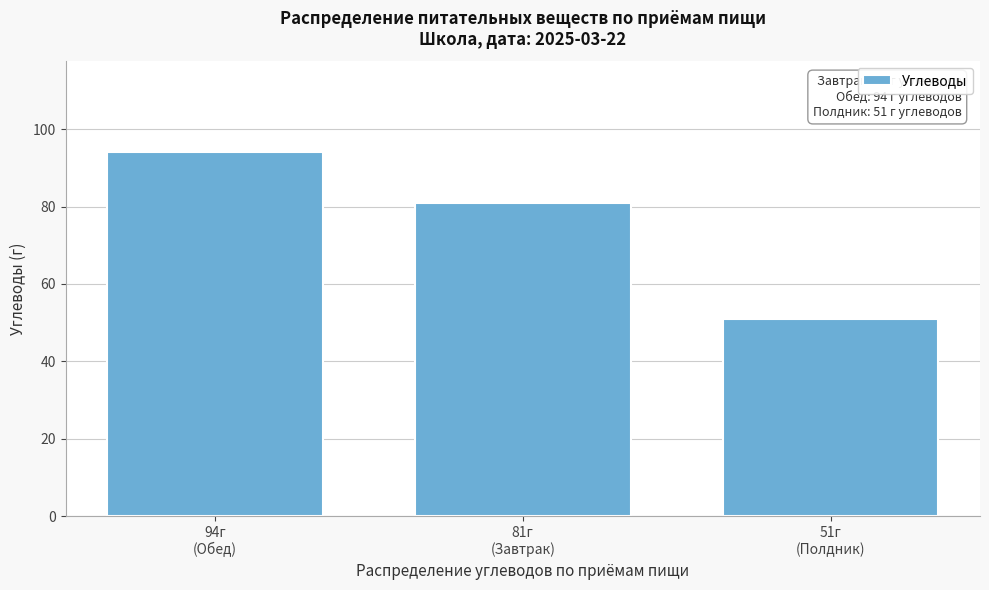

Reading left to right, list all the values displayed in this chart.

94	81	51